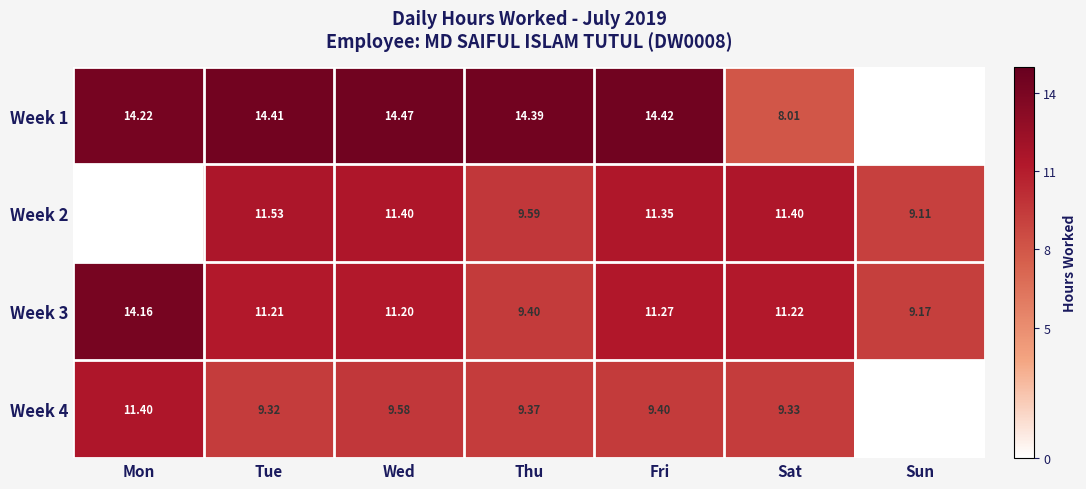

Is the value of Week 2 at Fri greater than the value of Week 3 at Mon?

No